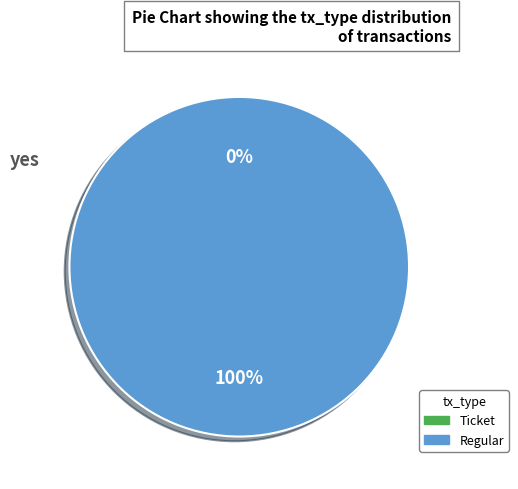

Do Ticket and Regular together represent more than half of the pie?

Yes